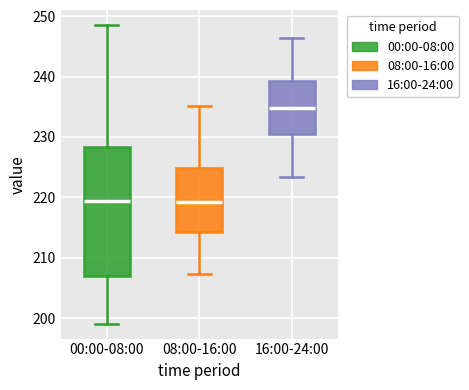

Which box is the tallest, from its lower edge to its upper edge?

00:00-08:00